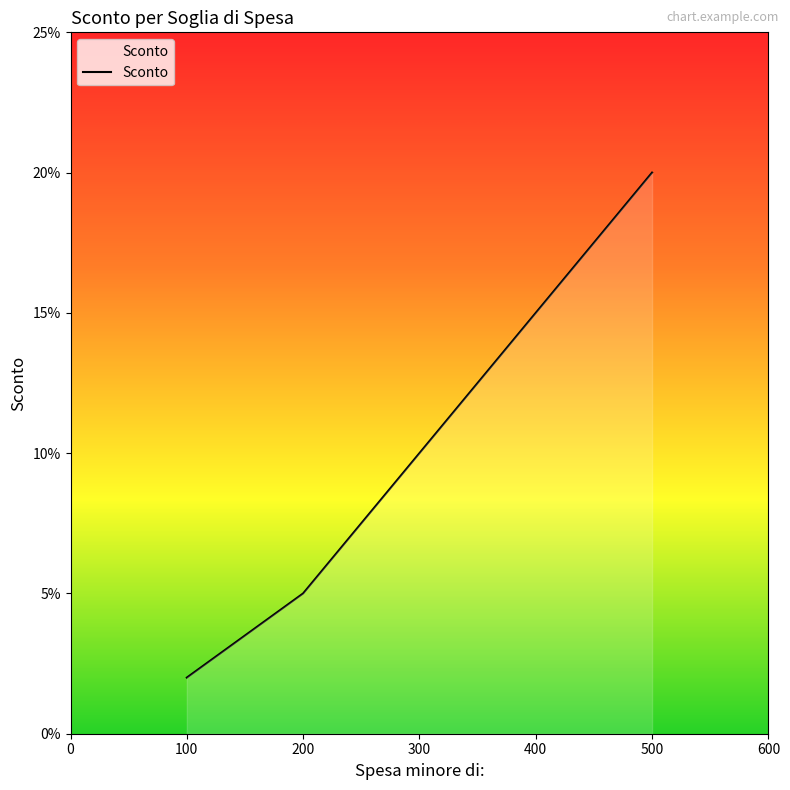

True or false: the data shows 0.3 at 500.

False